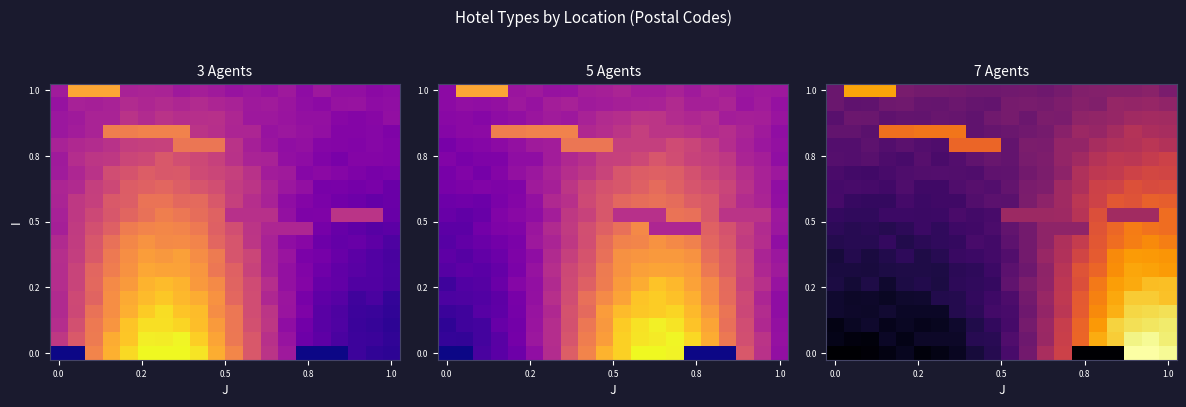

Count the number of categories in the chart.

20